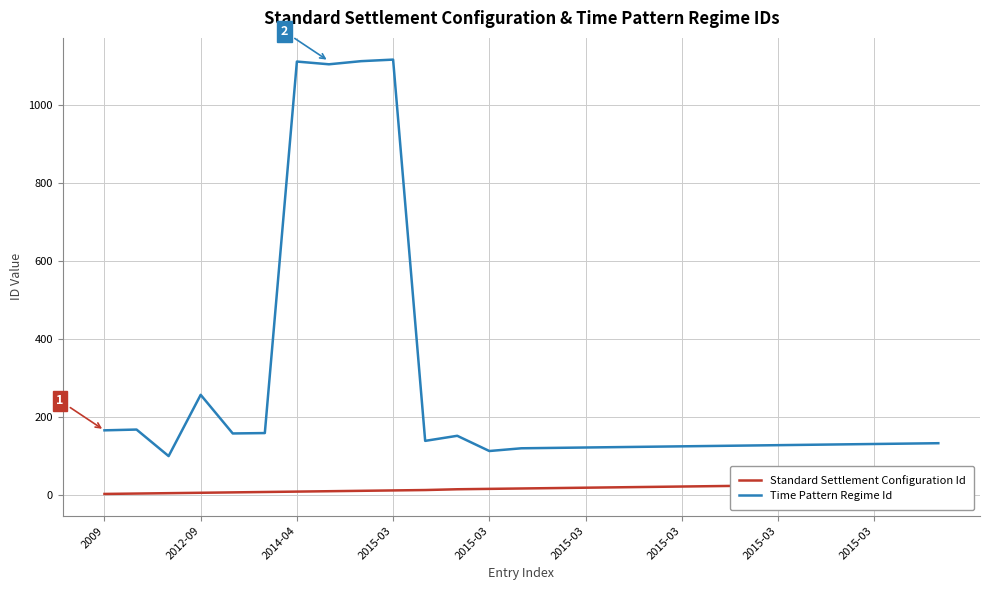

At which label does Standard Settlement Configuration Id reach its peak?

26